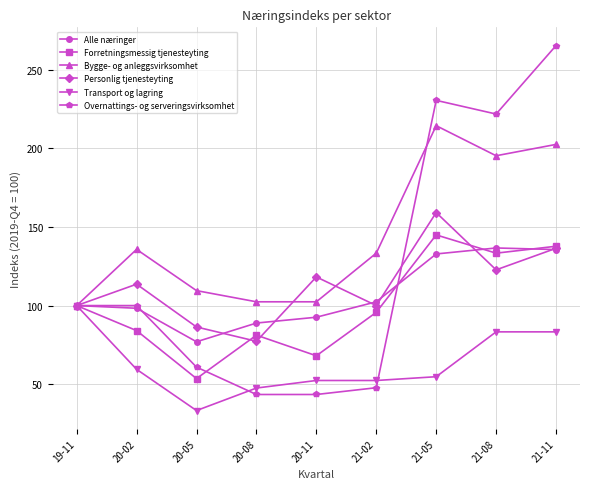

Which category has the highest value in the Forretningsmessig tjenesteyting series?

21-05